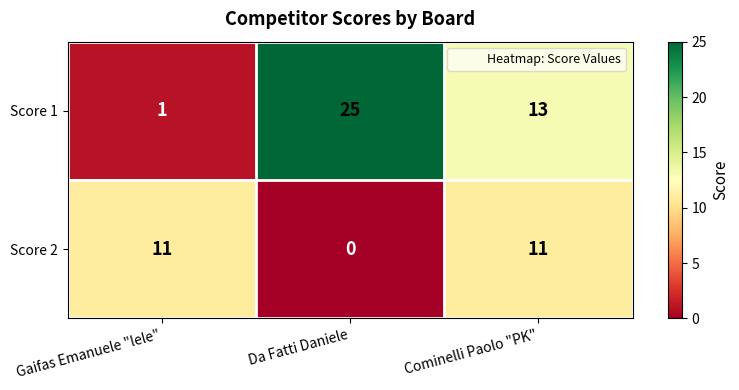

Which series changed the most between Da Fatti Daniele and Cominelli Paolo "PK"?

Score 1